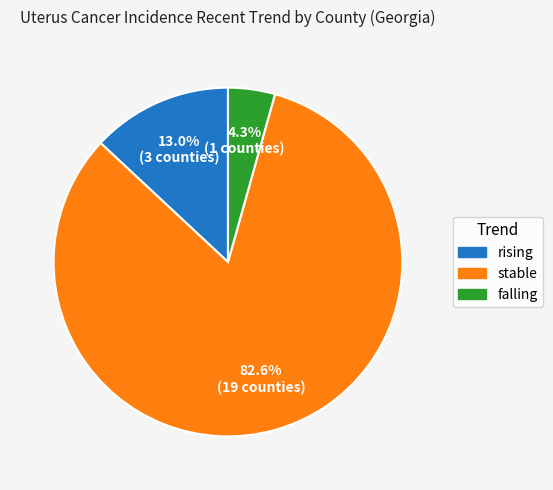

True or false: rising accounts for 13% of the total.

True